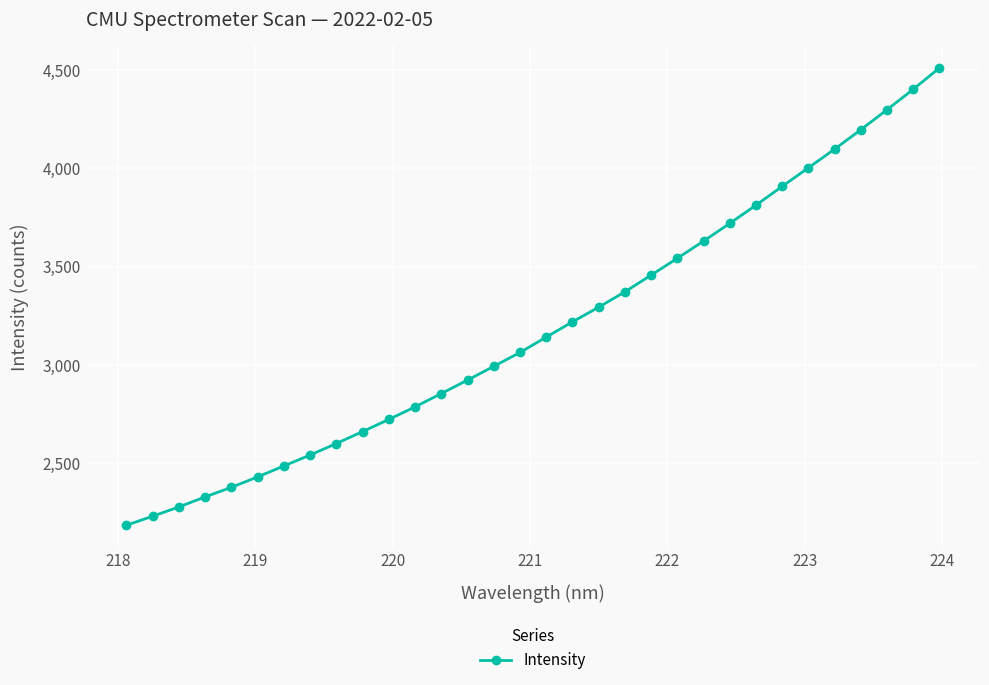

Count the number of data series in this chart.

1